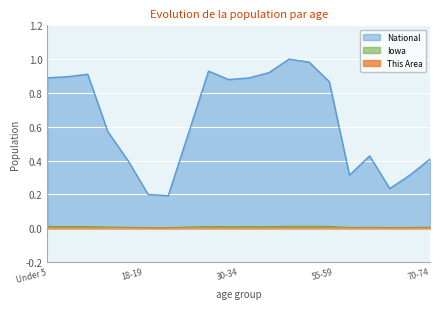

Is it true that This Area equals 0.0 at 25-29?

False